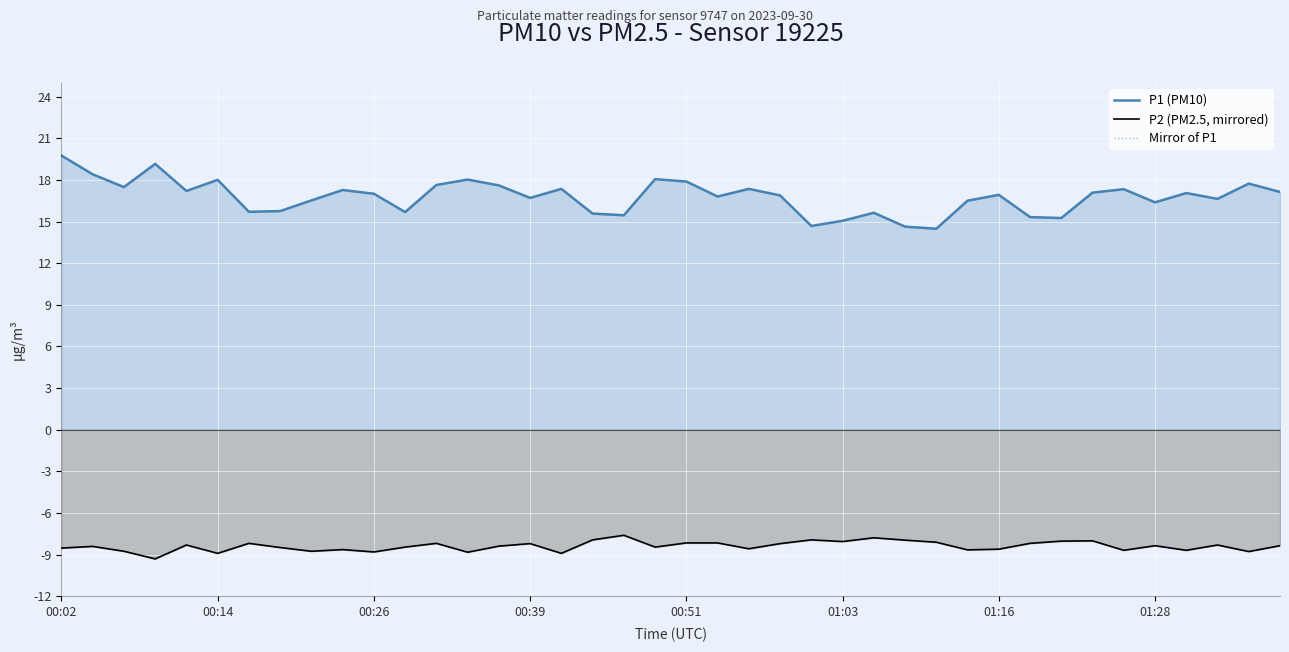

What is the difference between the second highest and minimum values in the P2 (PM2.5, mirrored) series?

1.5